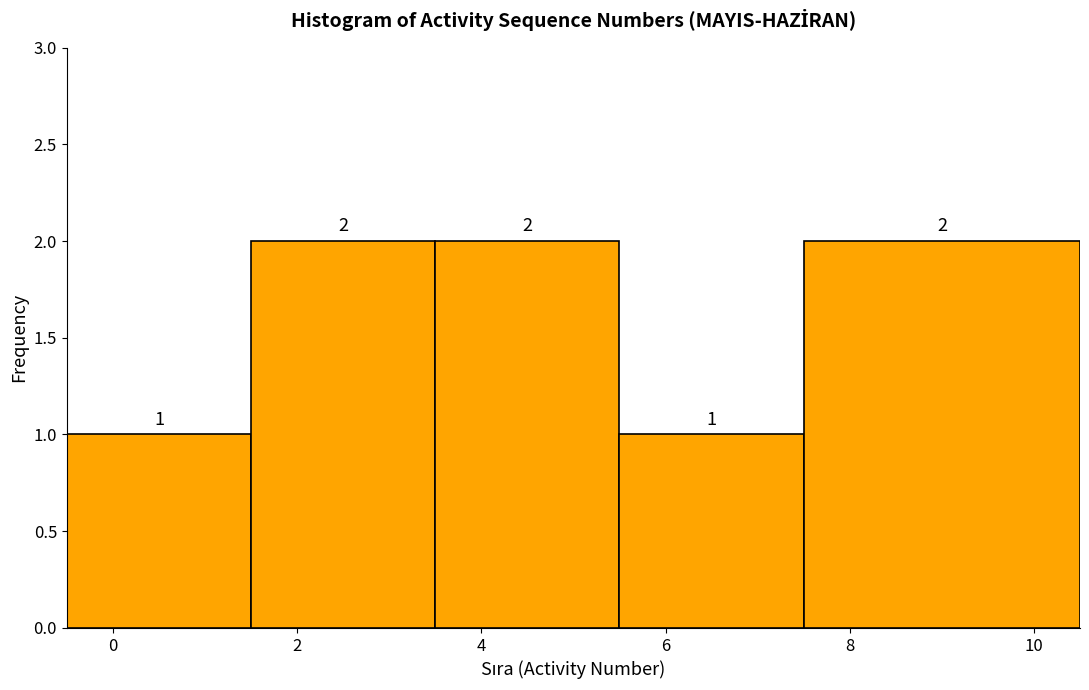

What is the height of the bar covering 5.5 to 7.5 on the x-axis?

1